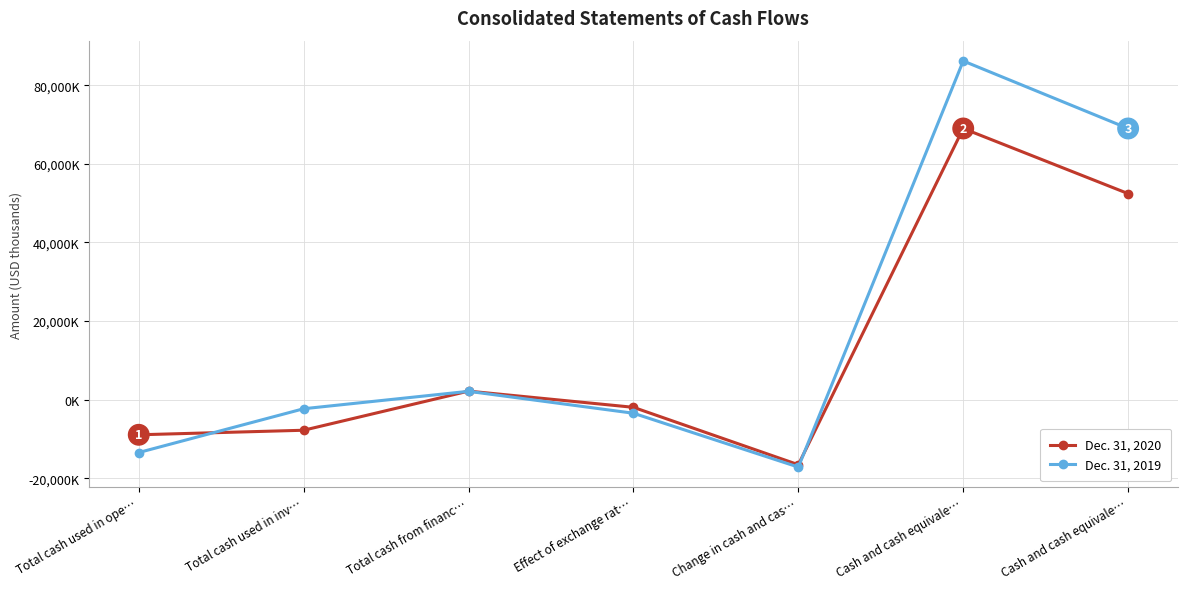

True or false: Dec. 31, 2019 has a value of 113423 at Cash and cash equivale….

False